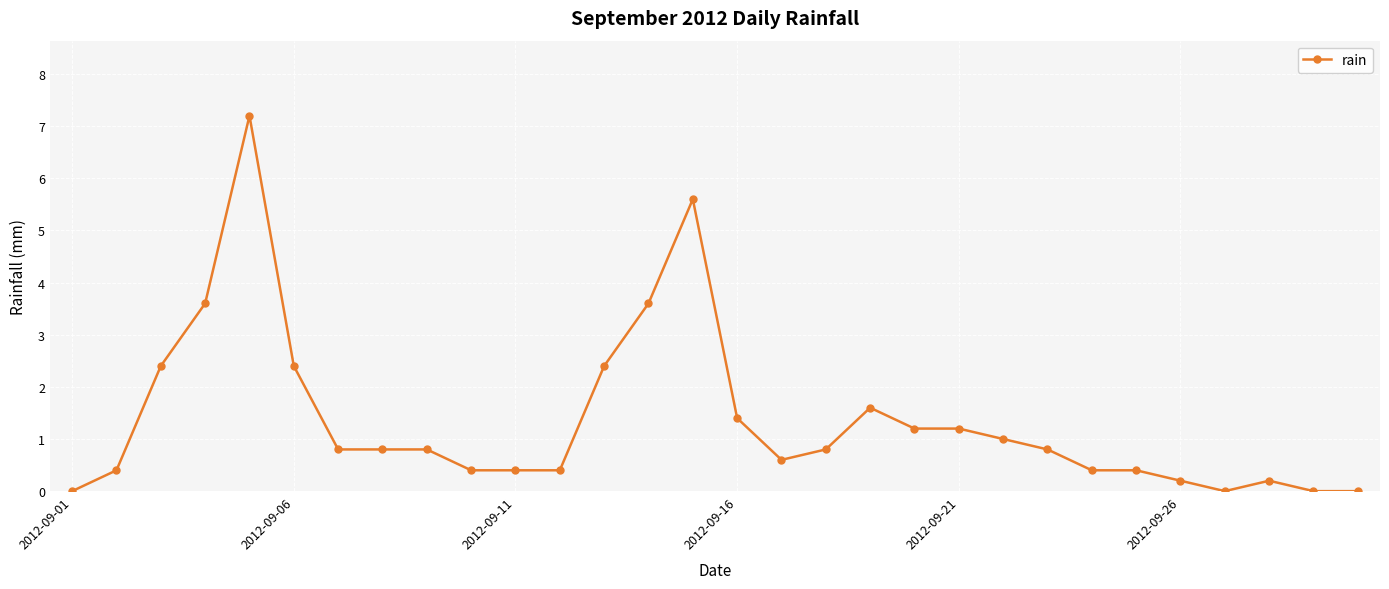

What is the maximum value shown in the chart?

7.2